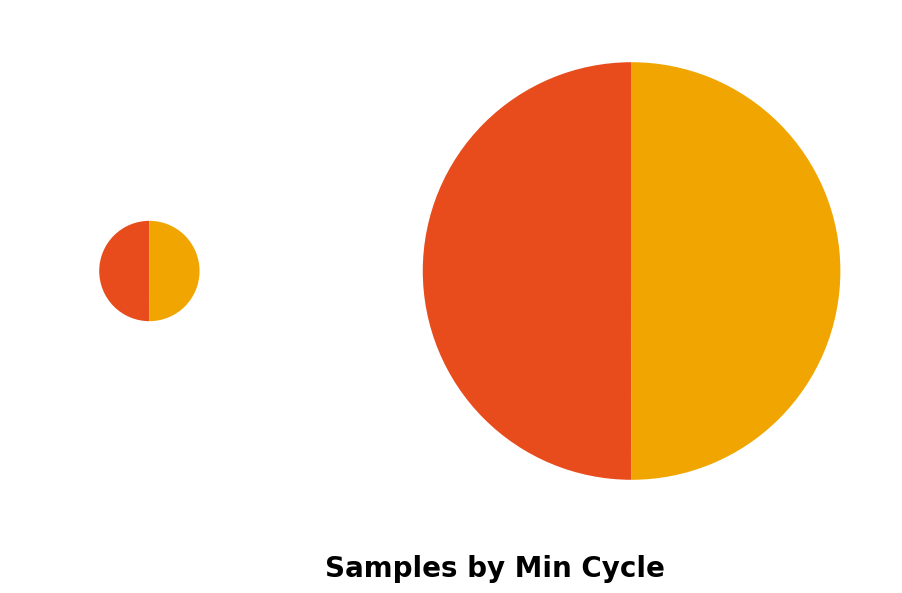

What portion of the pie excludes 20215?

91.7%